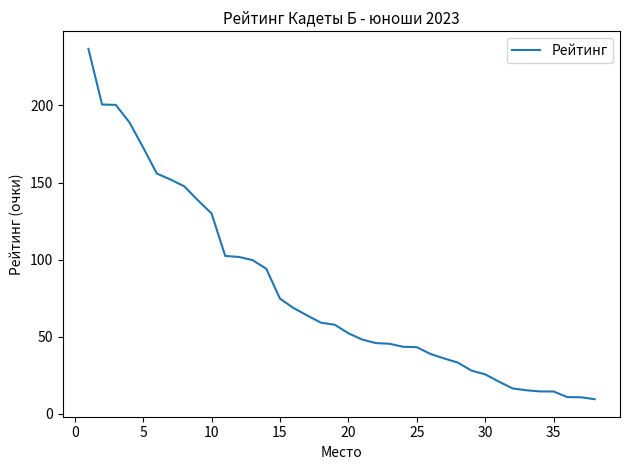

What is the difference between the maximum and minimum values?

227.2